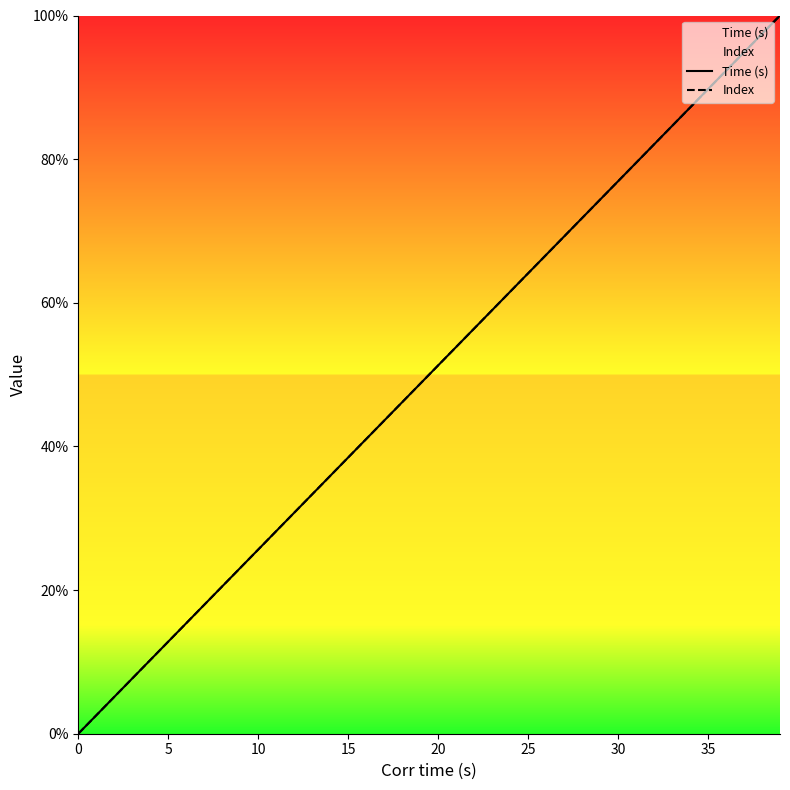

True or false: Index and Time (s) intersect in this chart.

True